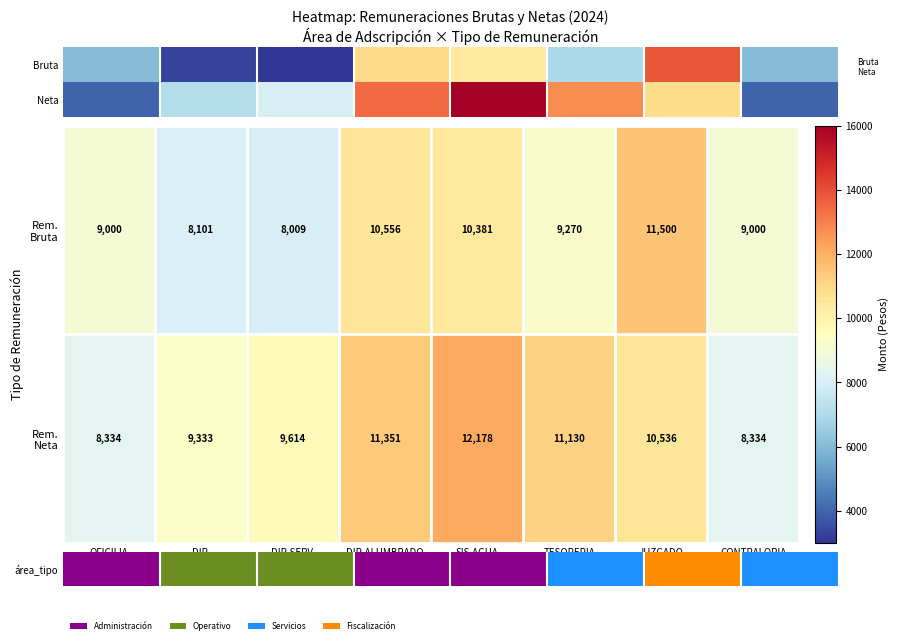

True or false: Rem. Neta has a value of 14473.4 at DIR. LIMPIAS.

False